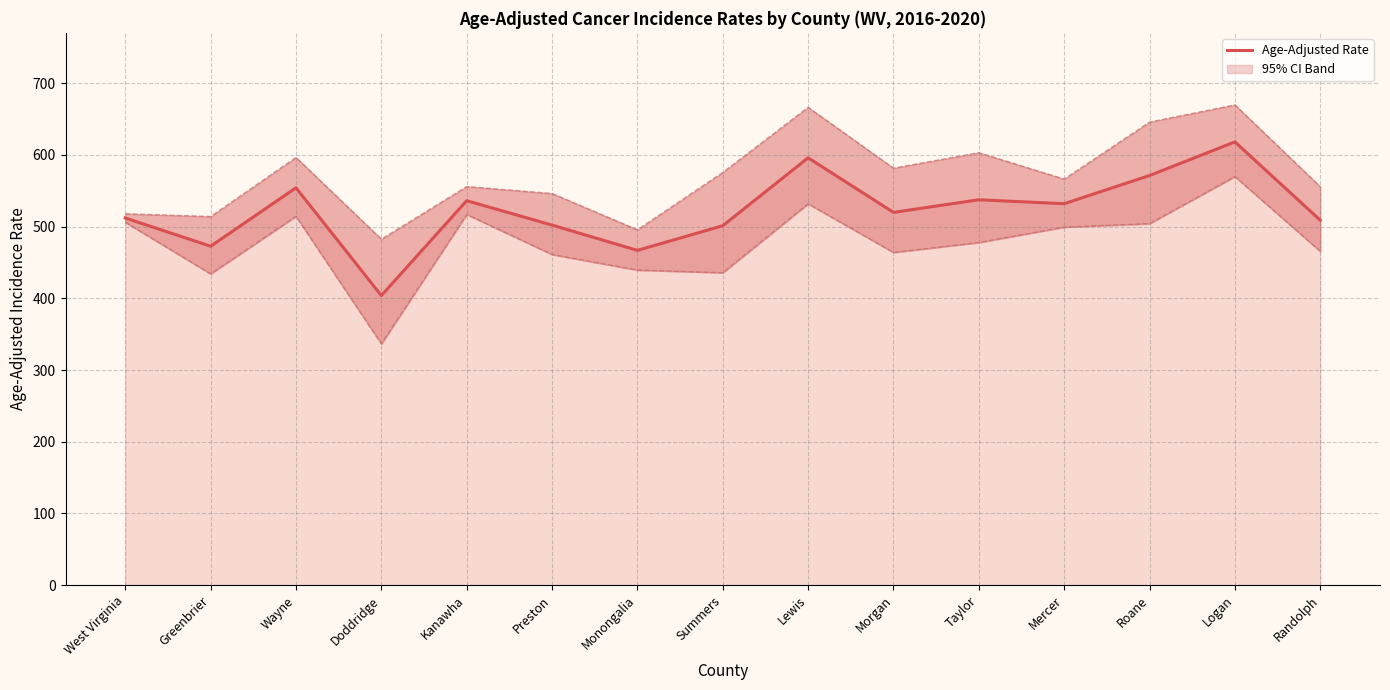

True or false: the data shows 519.8 at Morgan.

True